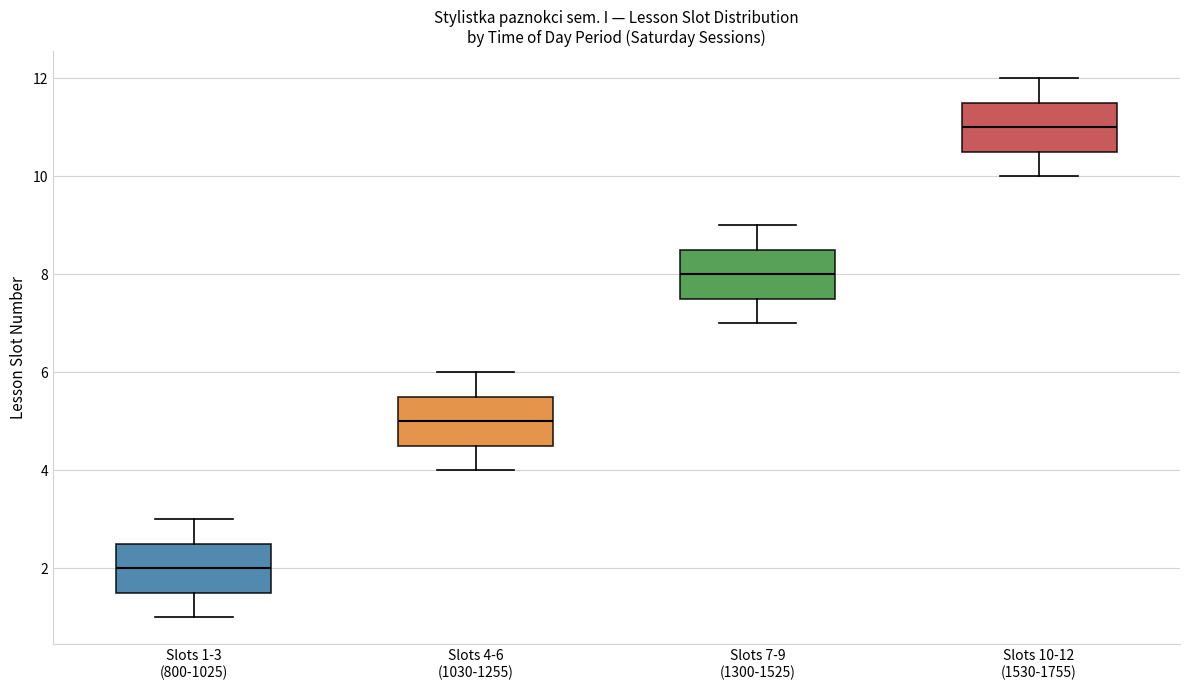

Reading left to right, transcribe this box plot: for each box, give where its median line is, the range the box spans, and where its two whiskers end, as read against the y-axis. The values are not printed on the chart, so give them approximately, as read against the axis.

Slots 1-3 (800-1025): median 2.0, box 1.6 to 2.6, whiskers 1.0 to 3.0
Slots 4-6 (1030-1255): median 5.0, box 4.6 to 5.6, whiskers 4.0 to 6.0
Slots 7-9 (1300-1525): median 8.0, box 7.6 to 8.6, whiskers 7.0 to 9.0
Slots 10-12 (1530-1755): median 11.0, box 10.6 to 11.6, whiskers 10.0 to 12.0